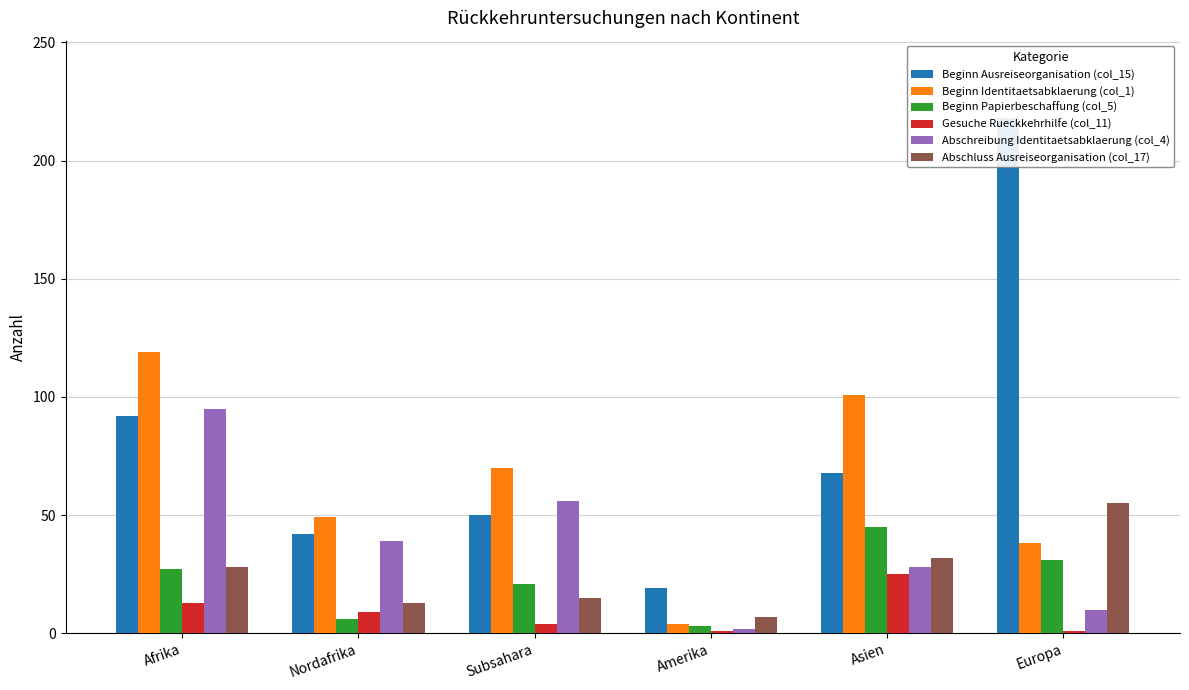

Which category has the highest value in the Beginn Papierbeschaffung (col_5) series?

Asien